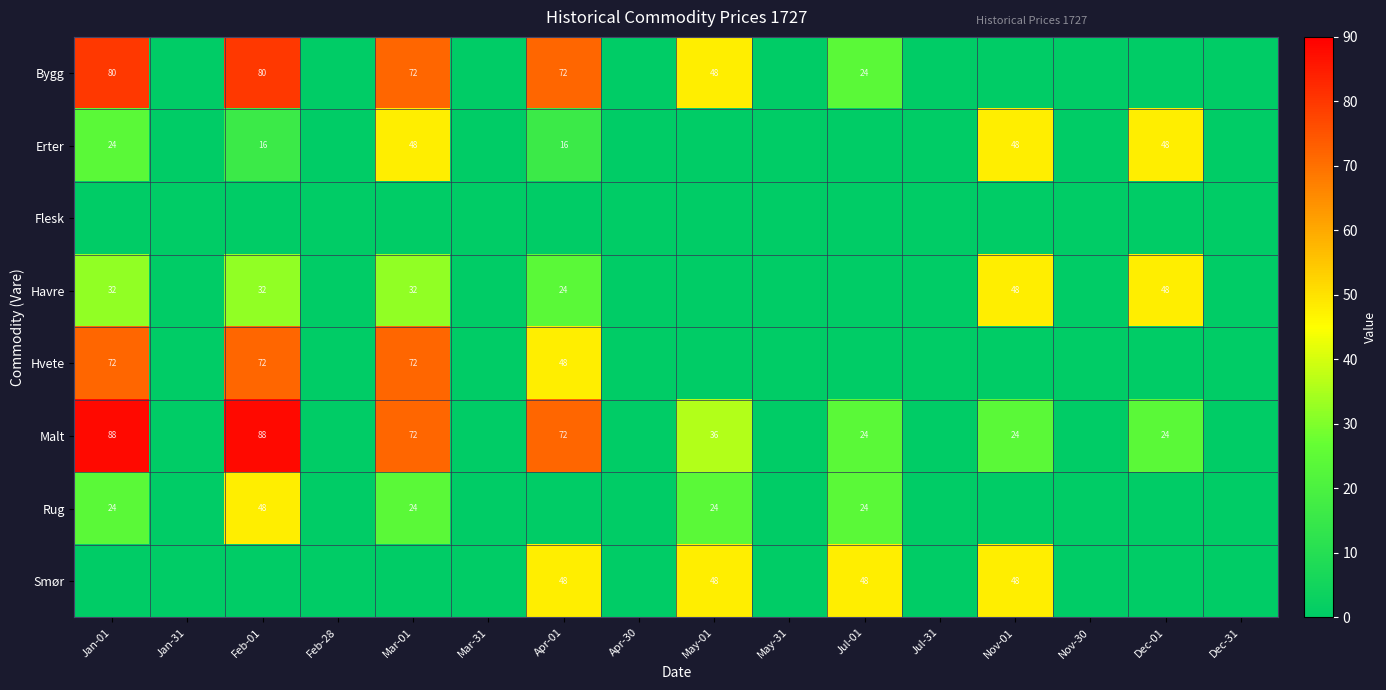

Is it true that Erter equals 16 at Feb-01?

True